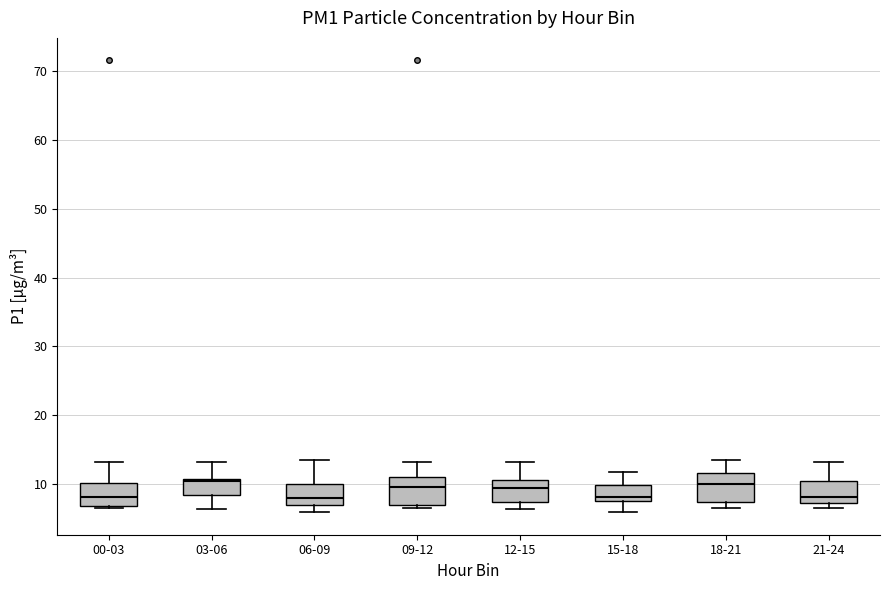

Reading left to right, transcribe this box plot: for each box, give where its median line is, the range the box spans, and where its two whiskers end, as read against the y-axis. The values are not printed on the chart, so give them approximately, as read against the axis.

00-03: median 8, box 7 to 10, whiskers 7 (just below the box's lower edge) to 13
03-06: median 10, box 8 to 11, whiskers 6 to 13
06-09: median 8, box 7 to 10, whiskers 6 to 13
09-12: median 10, box 7 to 11, whiskers 7 (just below the box's lower edge) to 13
12-15: median 9, box 7 to 11, whiskers 6 to 13
15-18: median 8 (just above the box's lower edge), box 8 to 10, whiskers 6 to 12
18-21: median 10, box 7 to 12, whiskers 7 (just below the box's lower edge) to 13
21-24: median 8, box 7 to 10, whiskers 7 (just below the box's lower edge) to 13